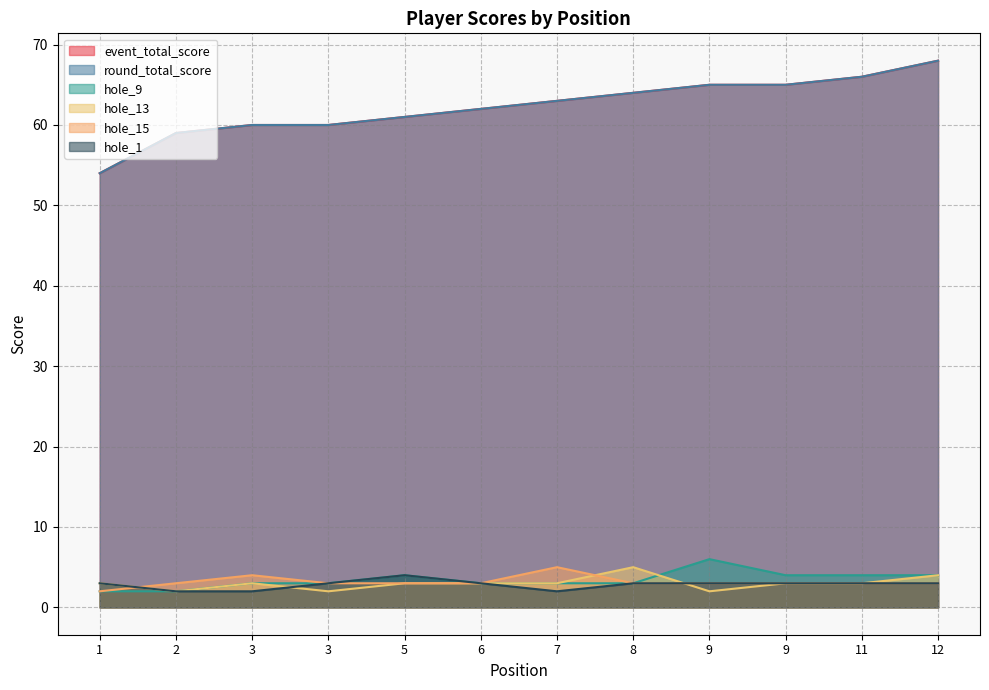

At which category does the chart reach its peak across all series?

12